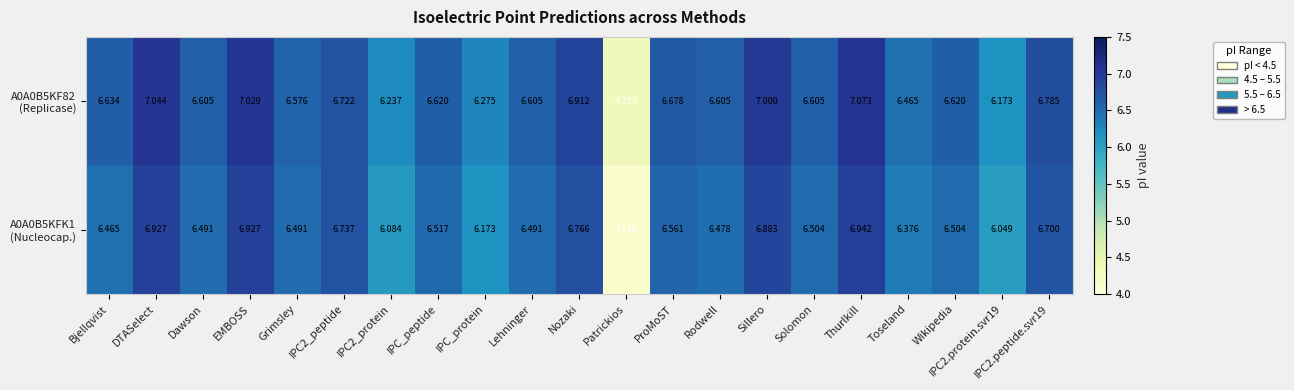

At which category is the sum across all series the highest?

Thurlkill